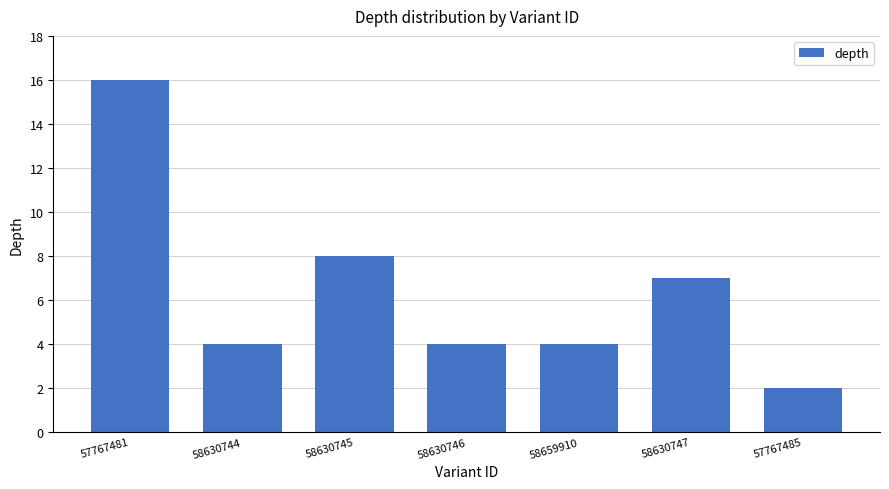

Is it true that the value at 57767485 is 2?

True